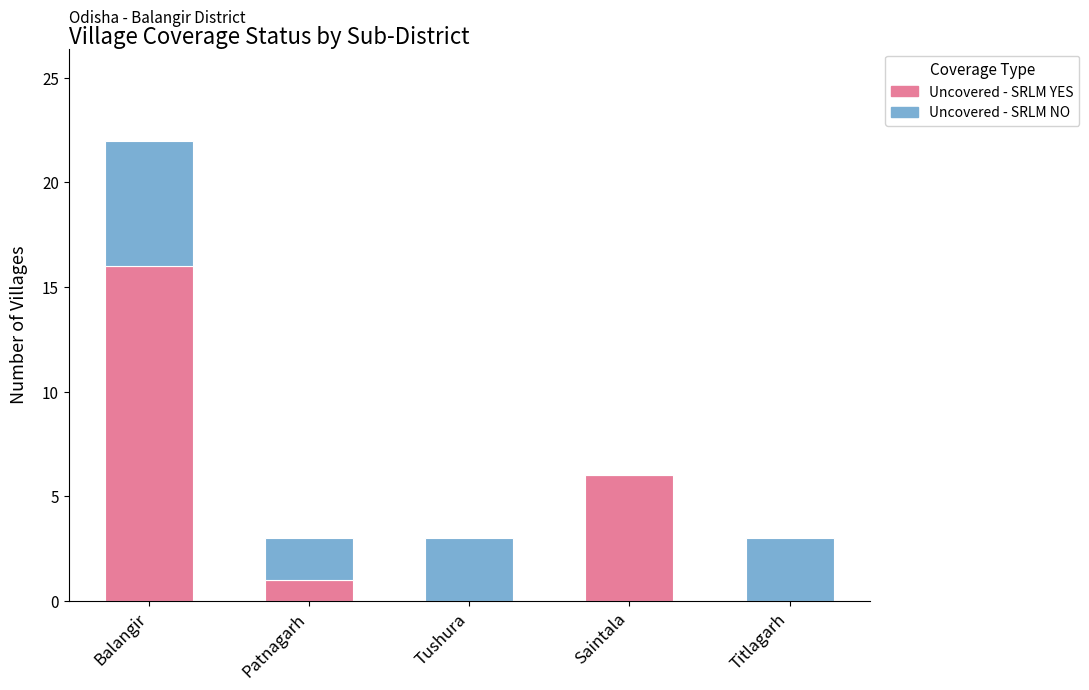

True or false: Uncovered - SRLM YES has a value of 1 at Patnagarh.

True